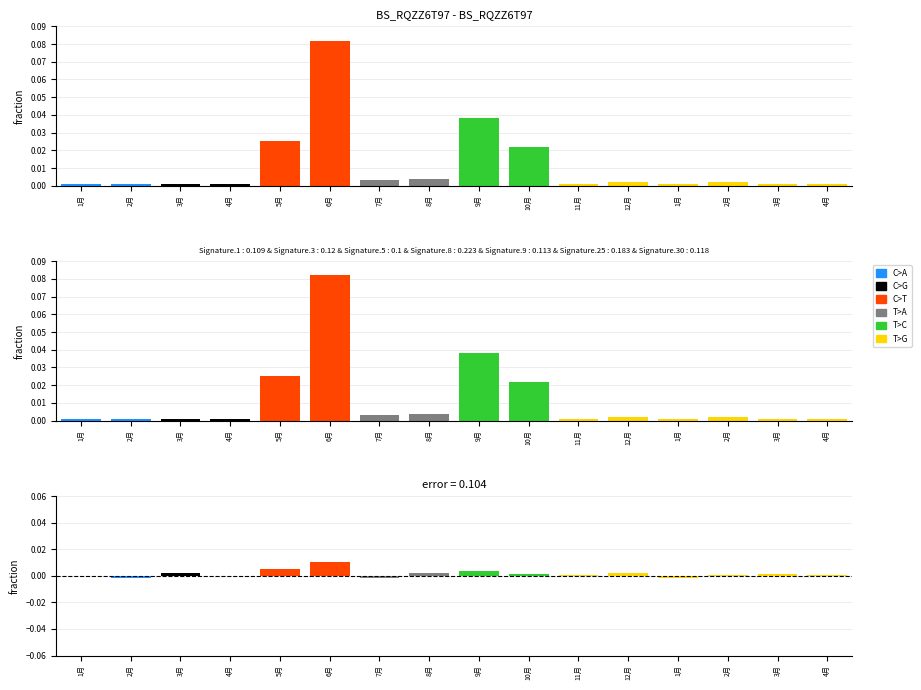

Which series has the widest spread of values?

C>T